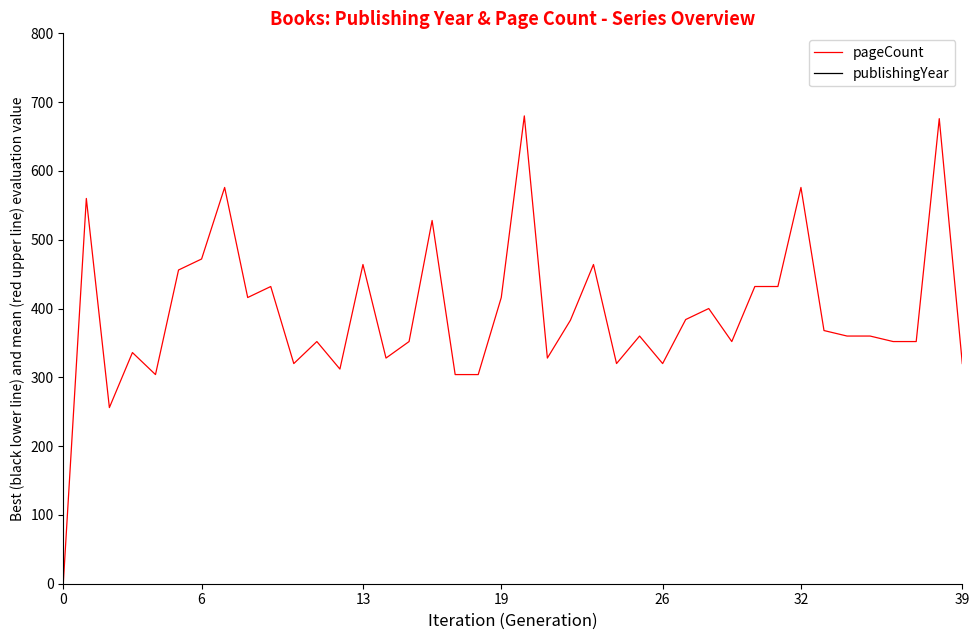

What is the label of the 20th point from the right?

20